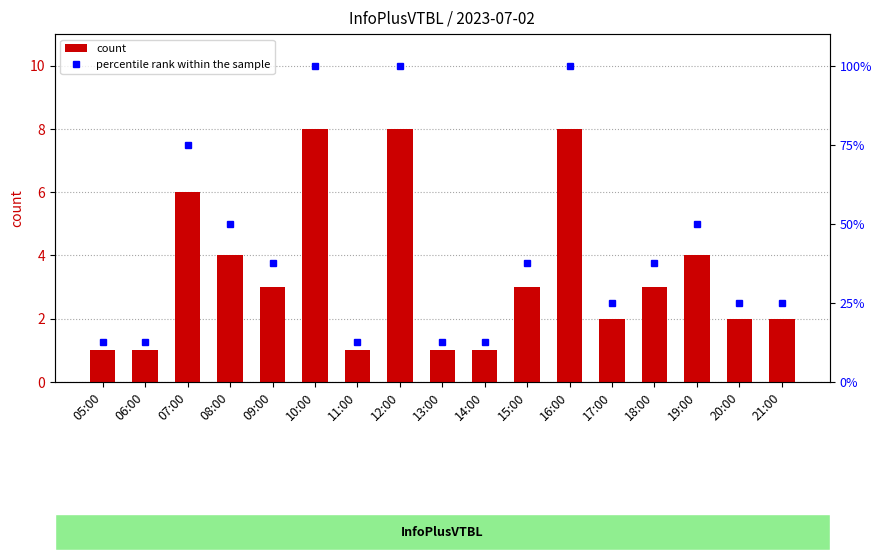

What are all the series names shown in the legend?

count, percentile rank within the sample